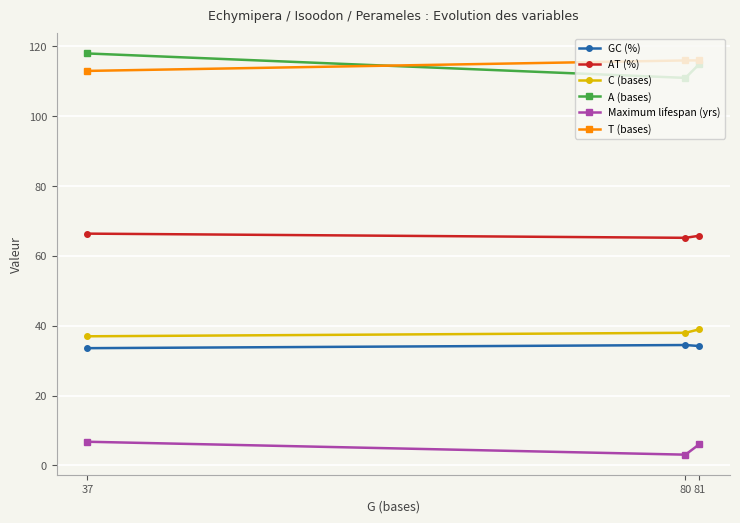

At which label is A (bases) closest to 114?

81